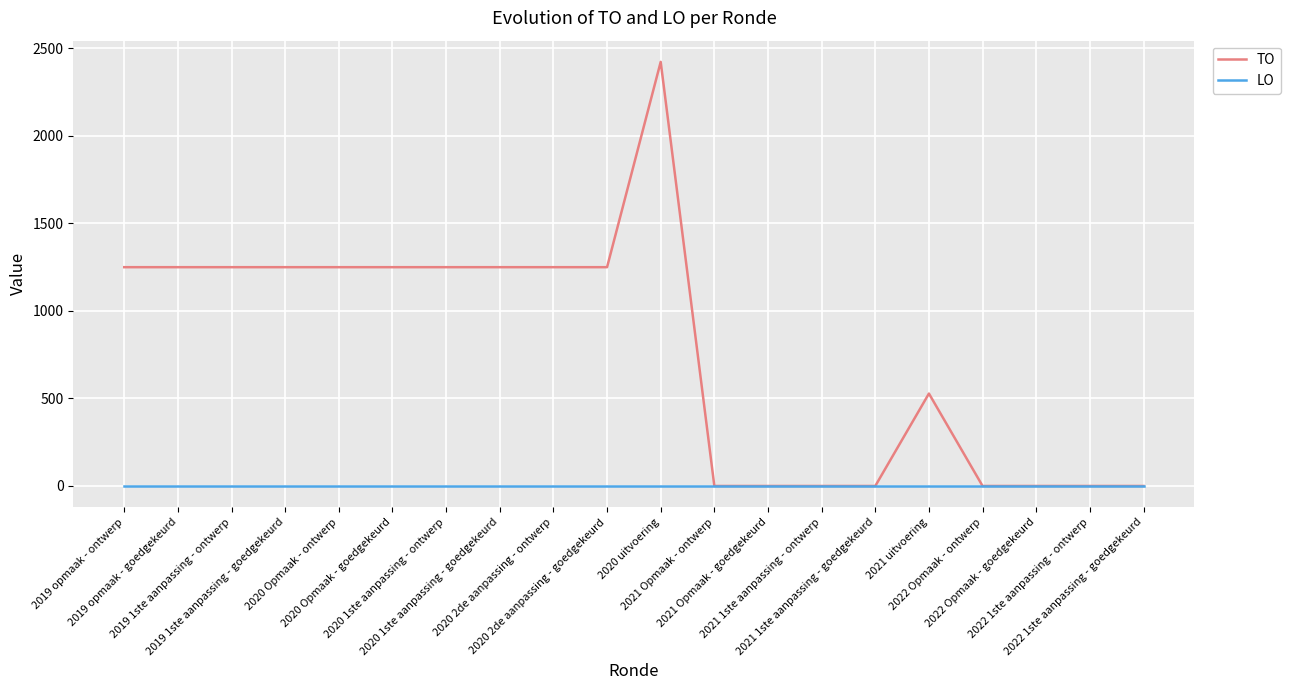

Which series has the largest range (max minus min)?

TO